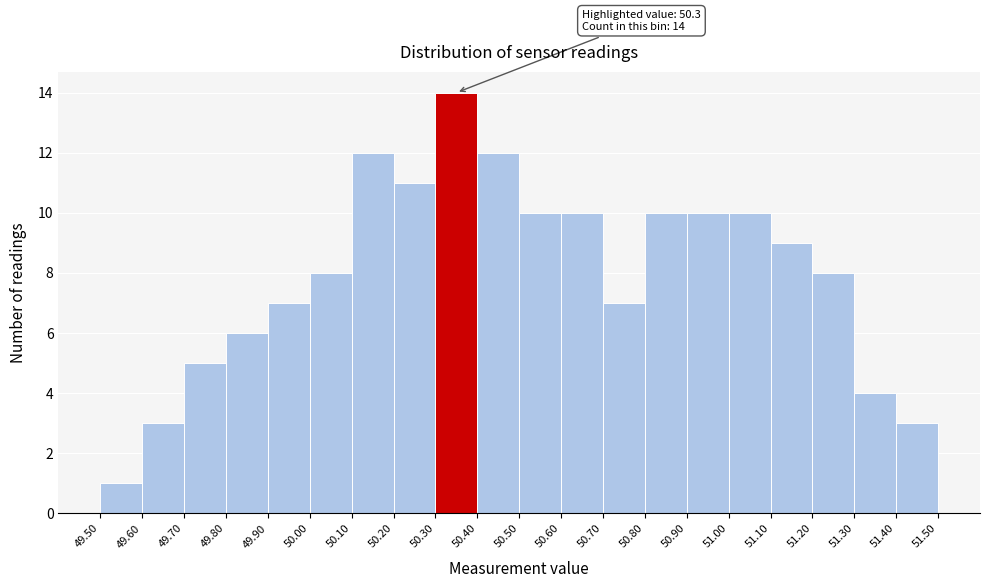

Over which range of the x-axis is the bar tallest?

50.30 to 50.40